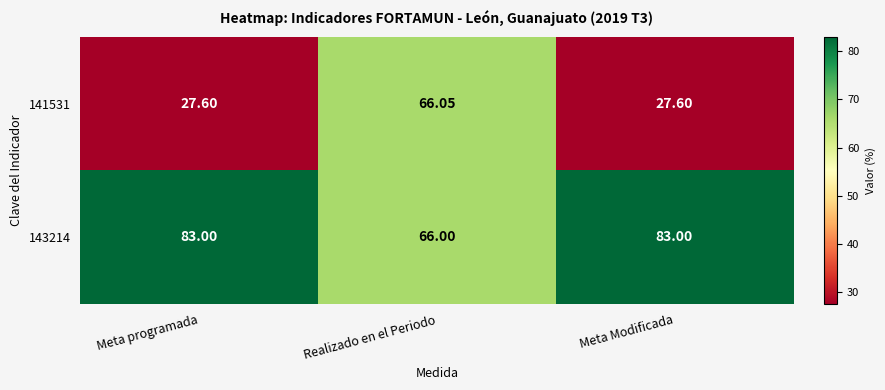

Is the value of 141531 at Realizado en el Periodo greater than the value of 143214 at Meta Modificada?

No